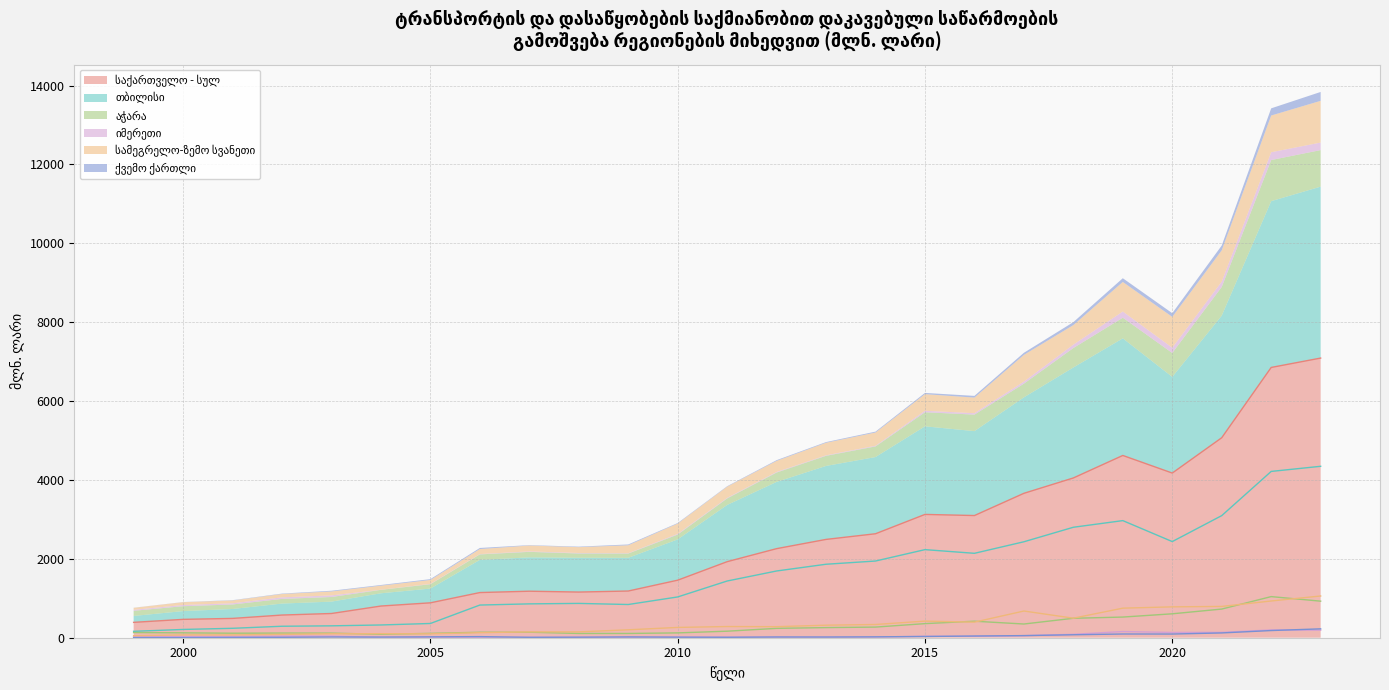

True or false: აჭარა and იმერეთი intersect in this chart.

False